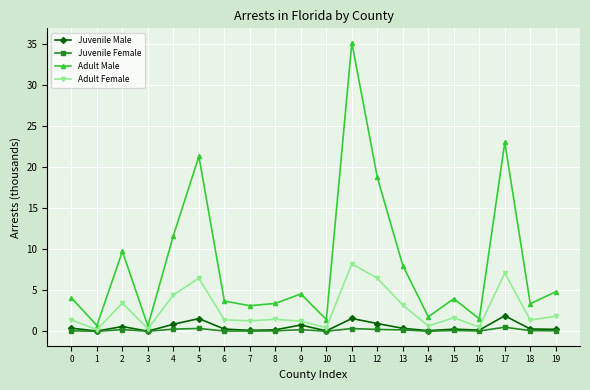

Is the value of Juvenile Female at 9 greater than the value of Adult Male at 18?

No